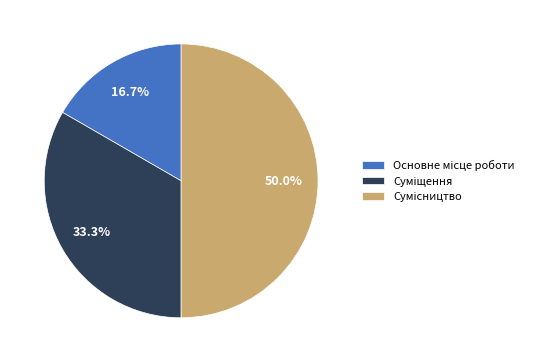

How many slices are in this pie chart?

3